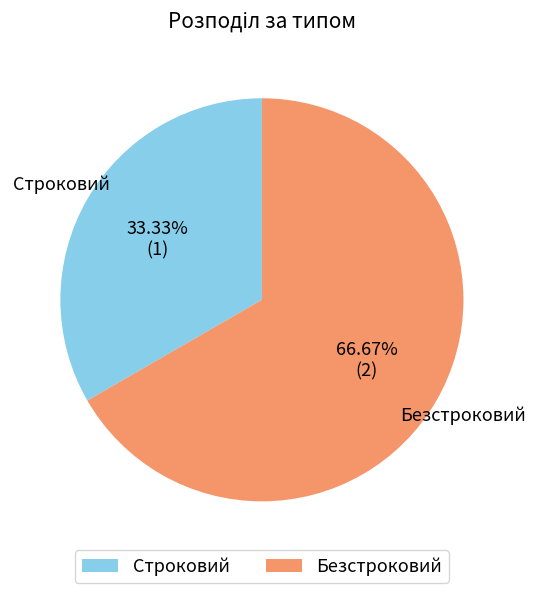

Is the sum of Безстроковий and Строковий greater than half?

Yes